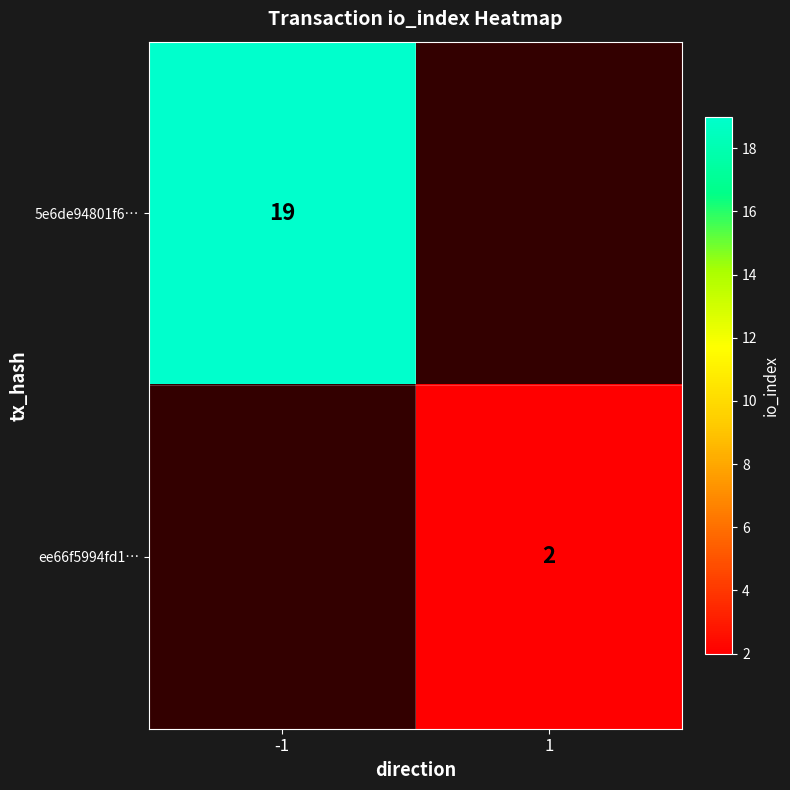

Is the value of ee66f5994fd1… at 1 greater than the value of 5e6de94801f6… at -1?

No